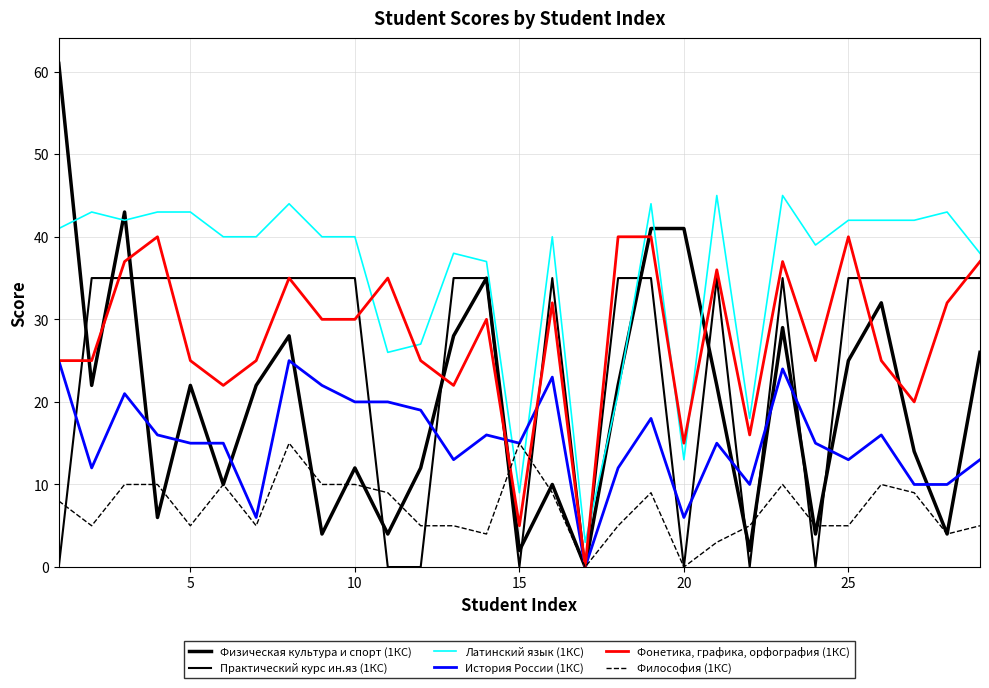

Does the chart have visible grid lines?

Yes